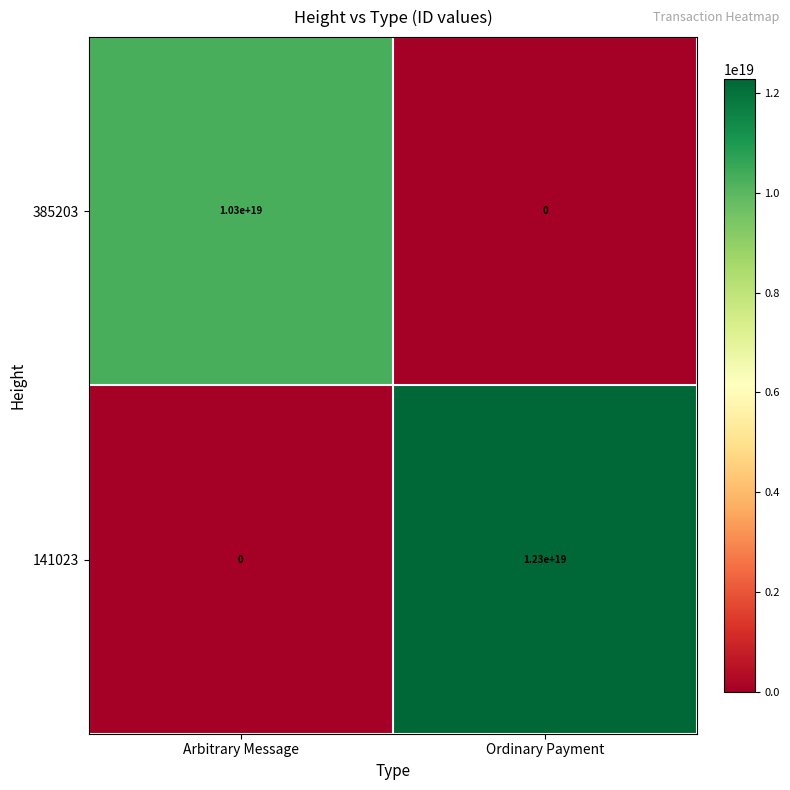

Which series has the widest spread of values?

141023